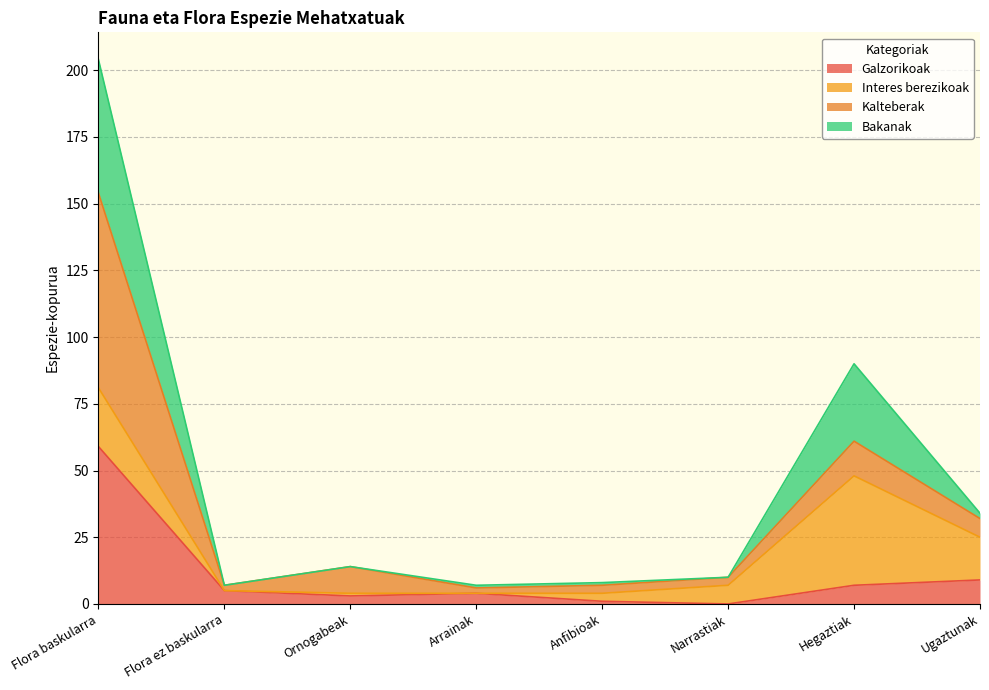

True or false: Galzorikoak and Bakanak intersect in this chart.

False